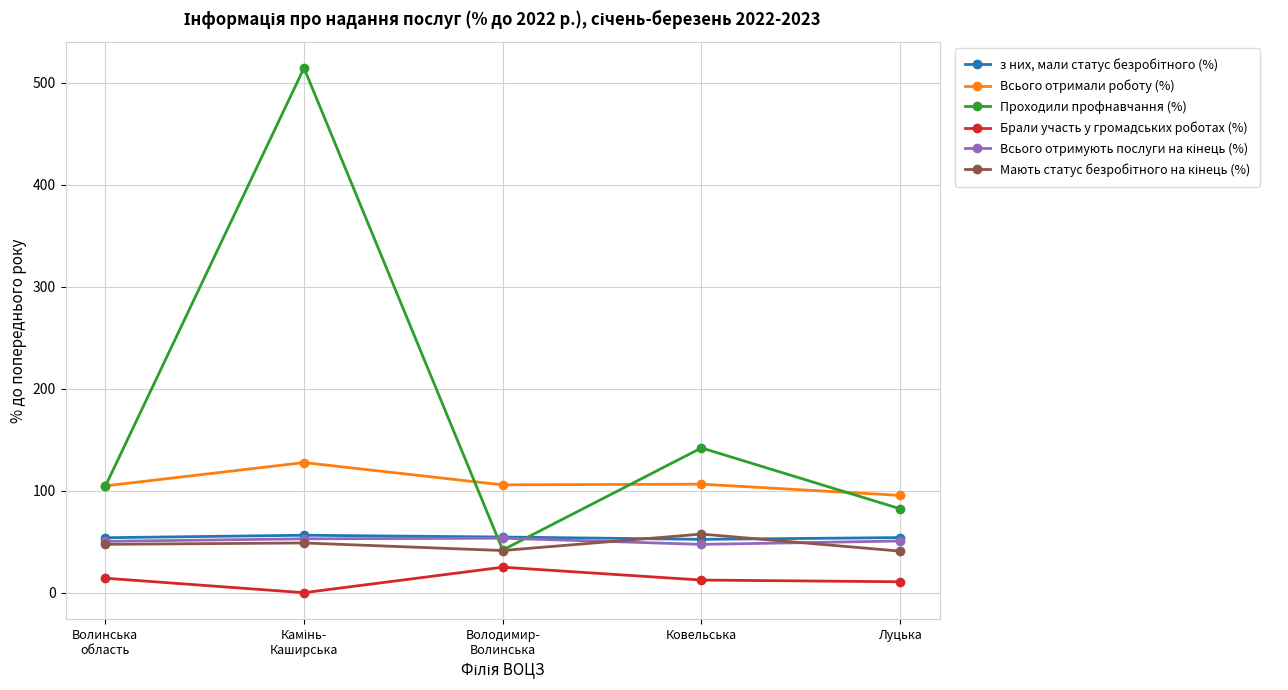

The value of Проходили профнавчання (%) at Луцька is 25.0. True or false?

False